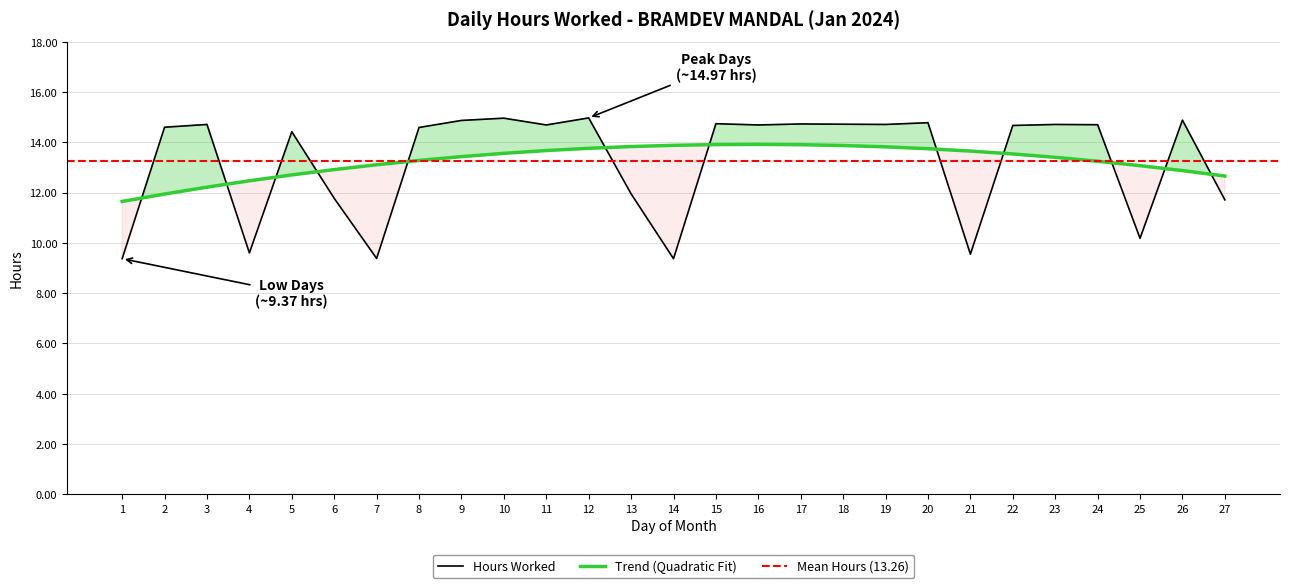

What is the value of the 25th point from the left?

10.2